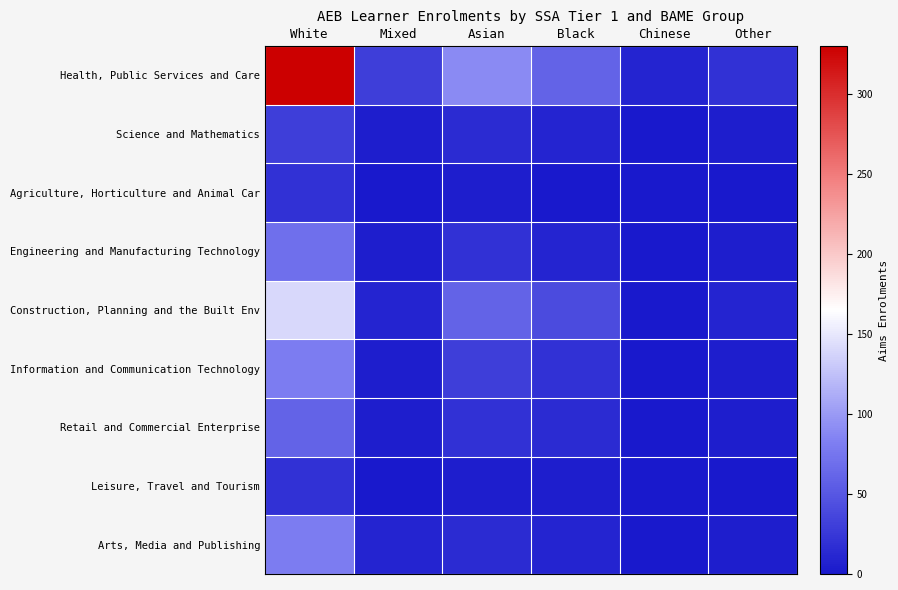

Which series changed the most between Asian and Chinese?

Health, Public Services and Care